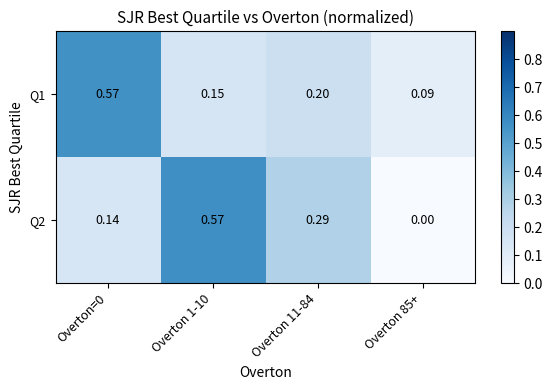

At which category does the chart reach its minimum across all series?

Overton 85+